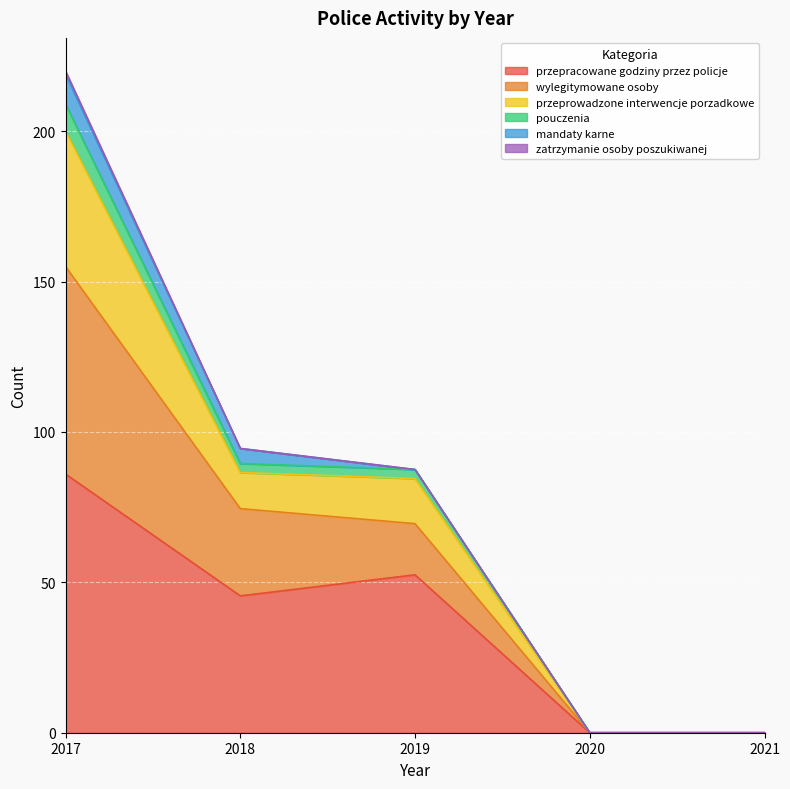

At which category is the sum across all series the highest?

2017